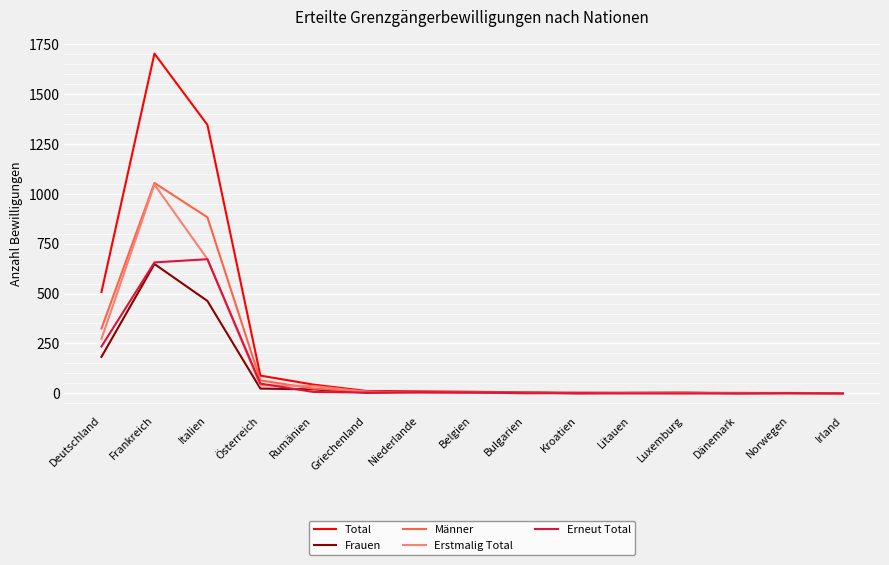

Is the value of Männer at Italien greater than the value of Total at Luxemburg?

Yes